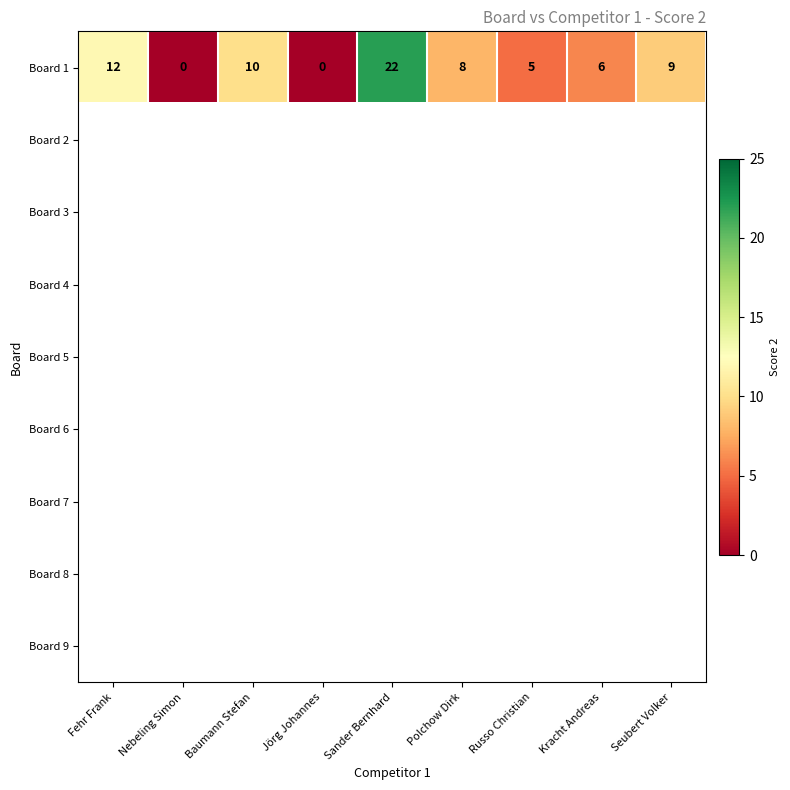

What is the difference between the second highest and second lowest values in the Board 1 series?

12